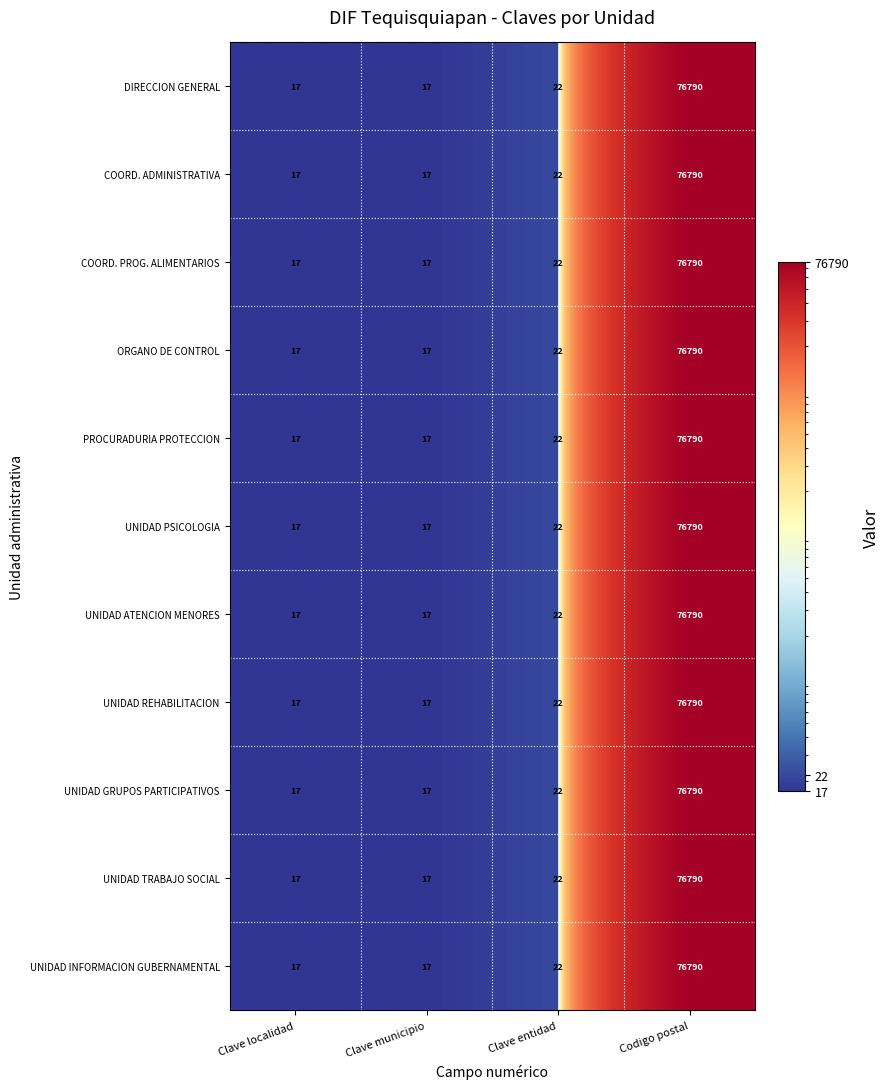

What is the minimum value for UNIDAD PSICOLOGIA?

17